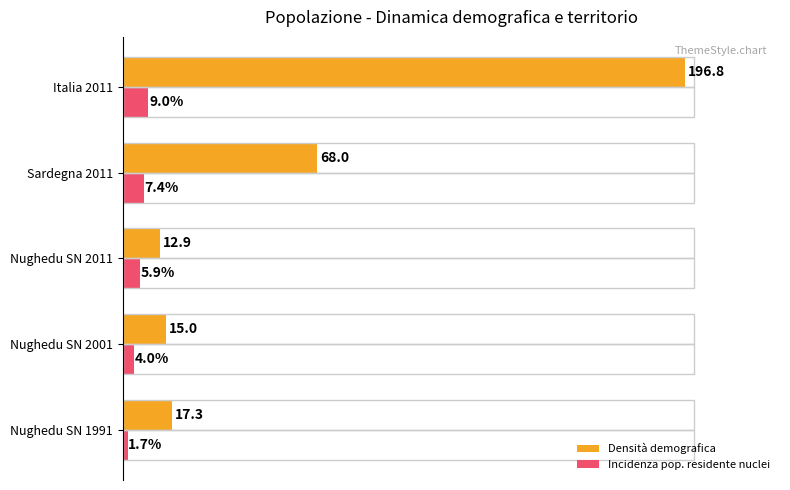

Which series changed the most between Nughedu SN 1991 and Sardegna 2011?

Densità demografica